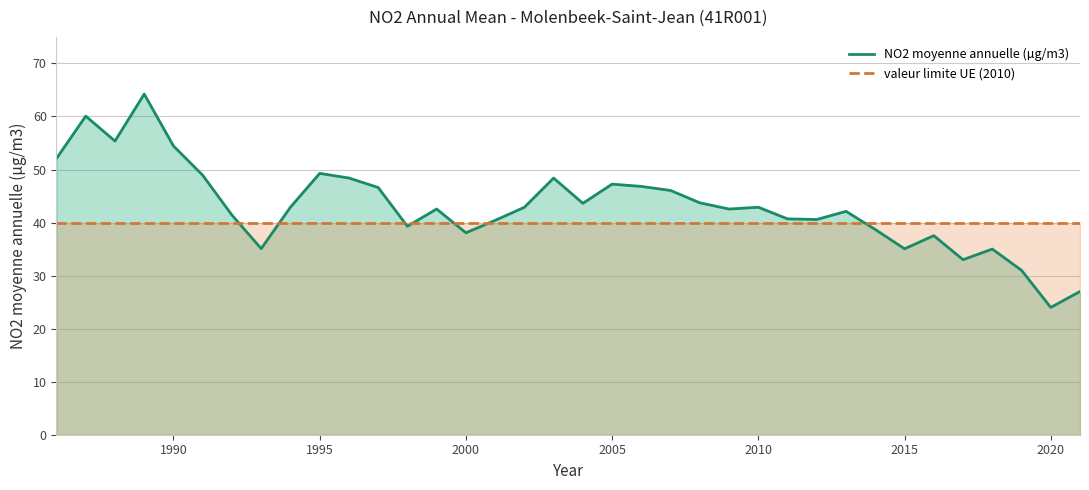

Which series has the largest range (max minus min)?

NO2 moyenne annuelle (µg/m3)